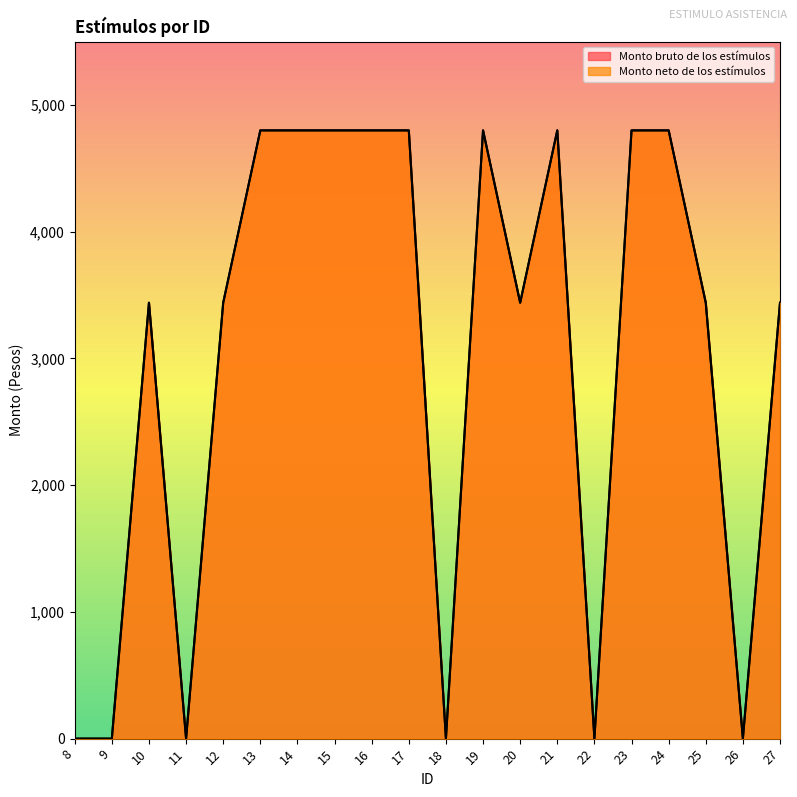

Is the value of Monto bruto de los estímulos at 17 greater than the value of Monto neto de los estímulos at 10?

Yes